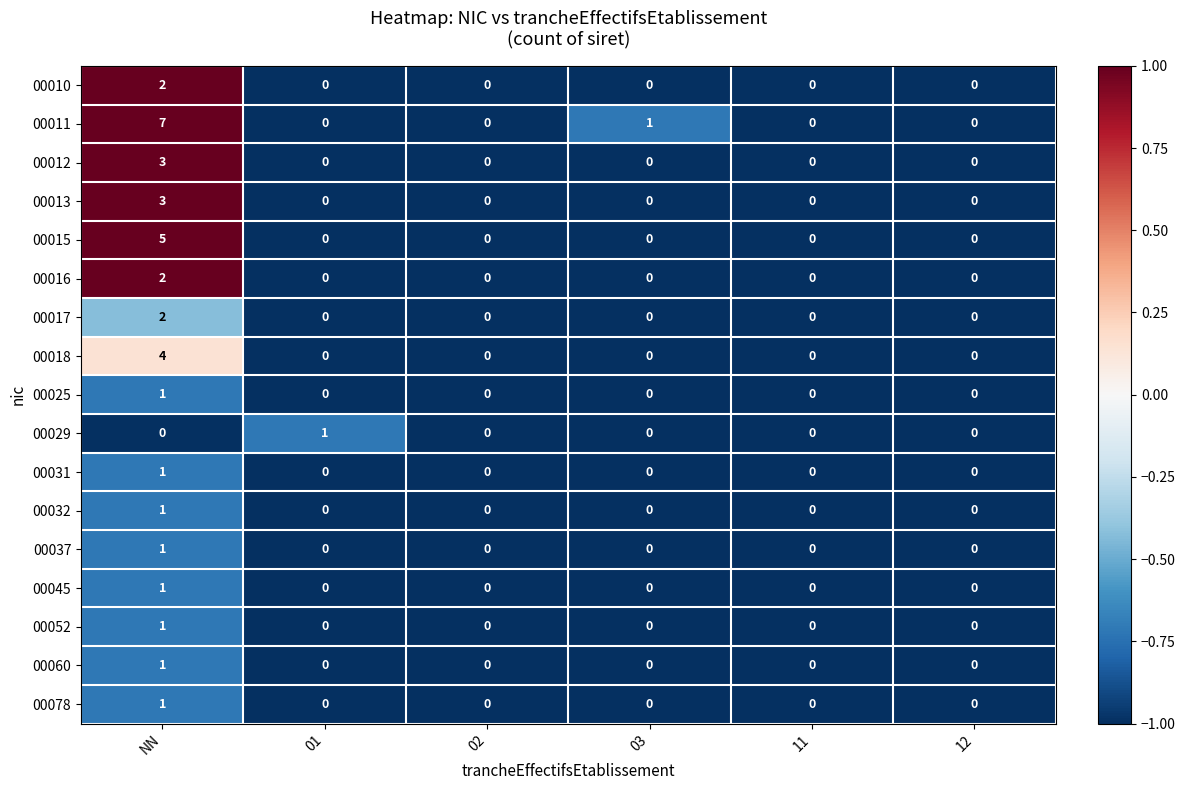

True or false: 00031 has a value of -1 at 01.

False